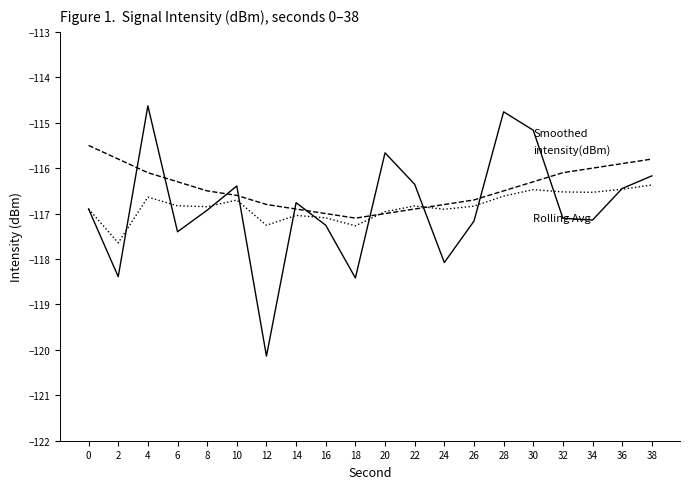

What is the total value across all series at 34?

-349.7